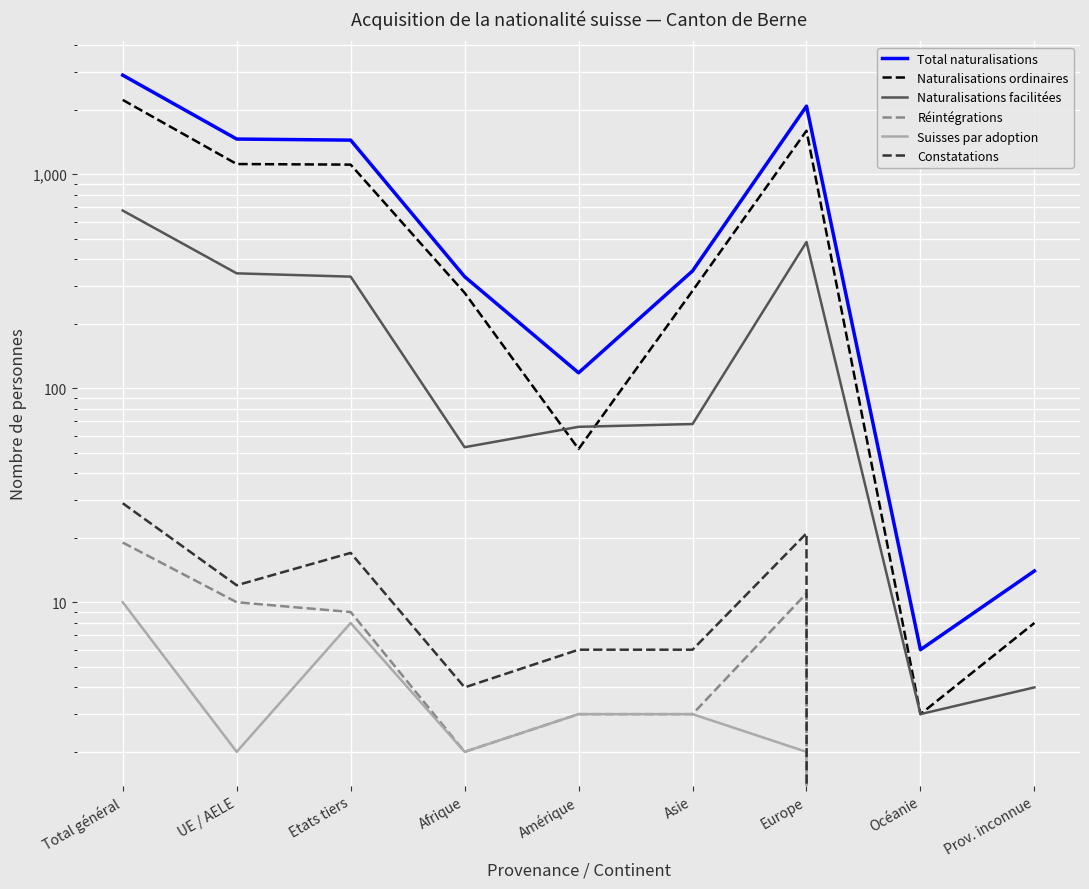

What are all the series names shown in the legend?

Total naturalisations, Naturalisations ordinaires, Naturalisations facilitées, Réintégrations, Suisses par adoption, Constatations